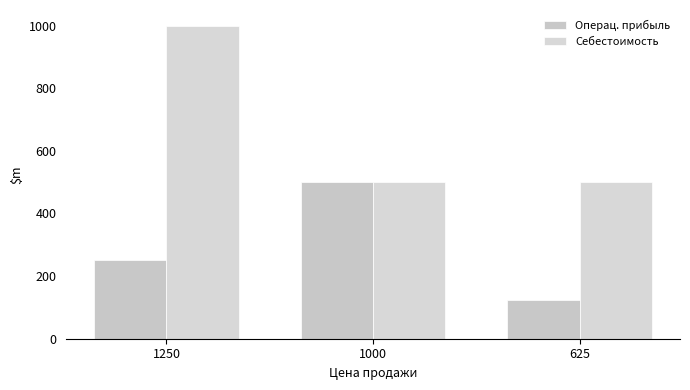

The Себестоимость series shows 852 at 625. True or false?

False